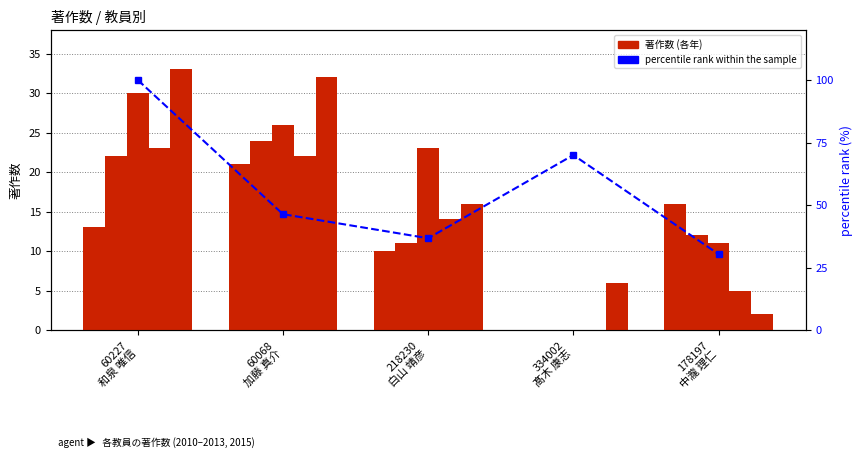

Is it true that 著作(2010) equals 16.0 at 178197
中瀧 理仁?

True